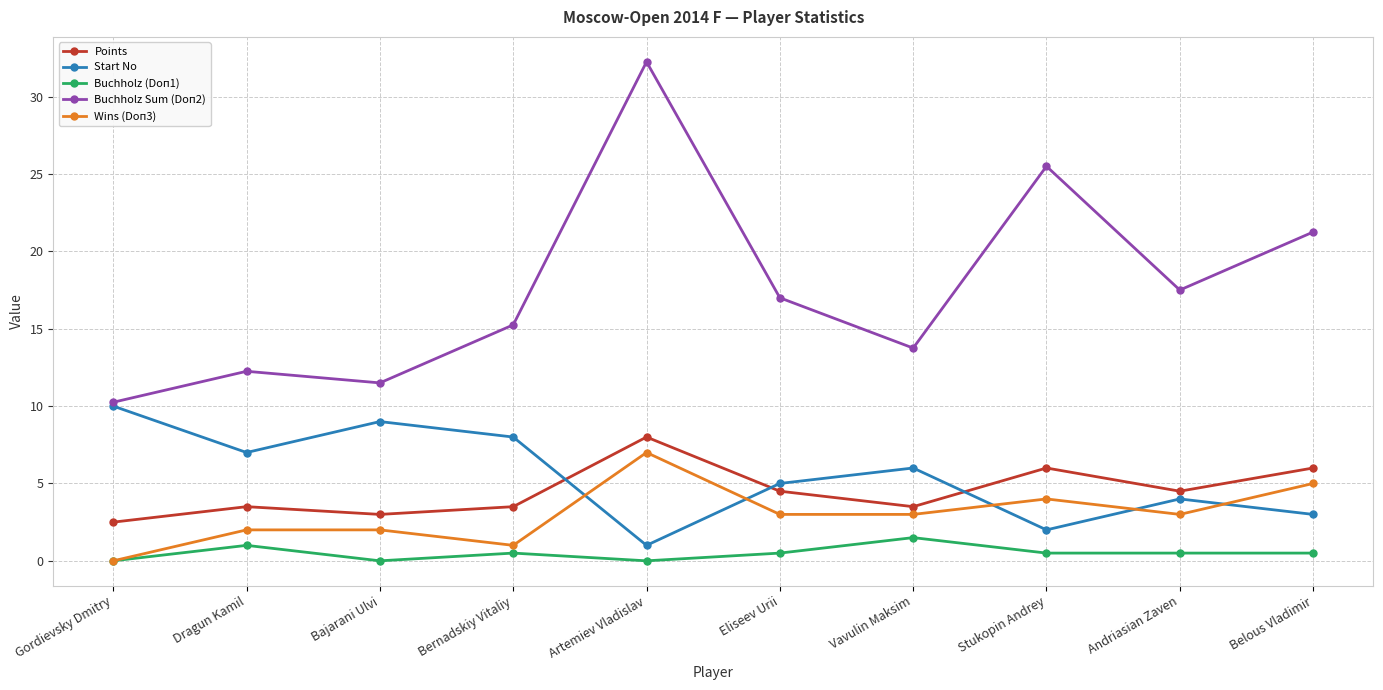

At which category does the chart reach its peak across all series?

Artemiev Vladislav